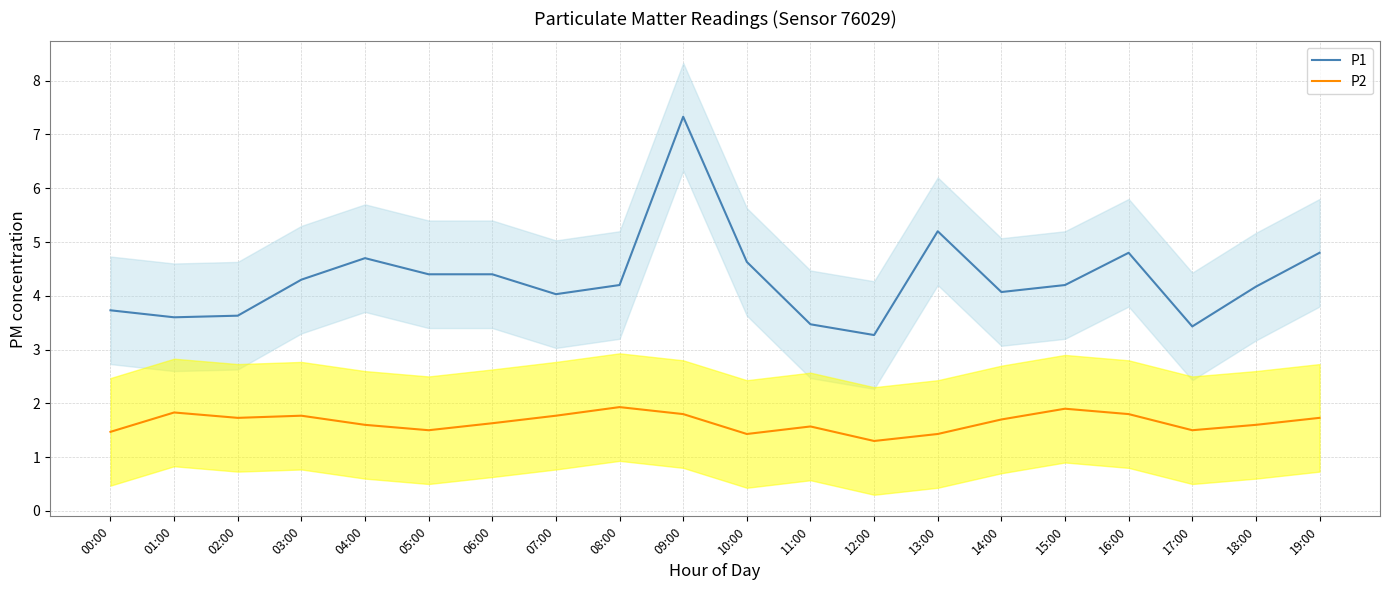

Rank the series by their maximum value, from lowest to highest.

P2, P1